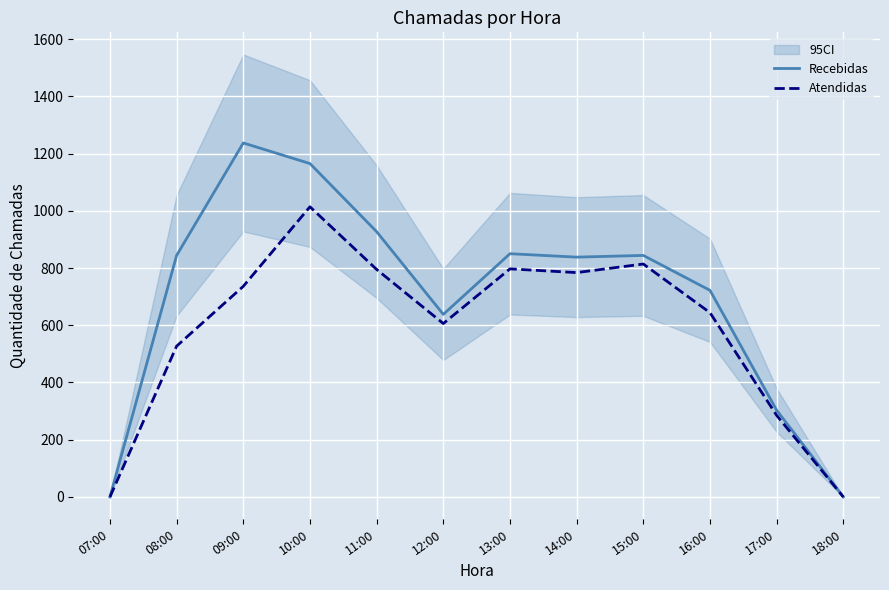

True or false: Atendidas has a value of 377 at 15:00.

False